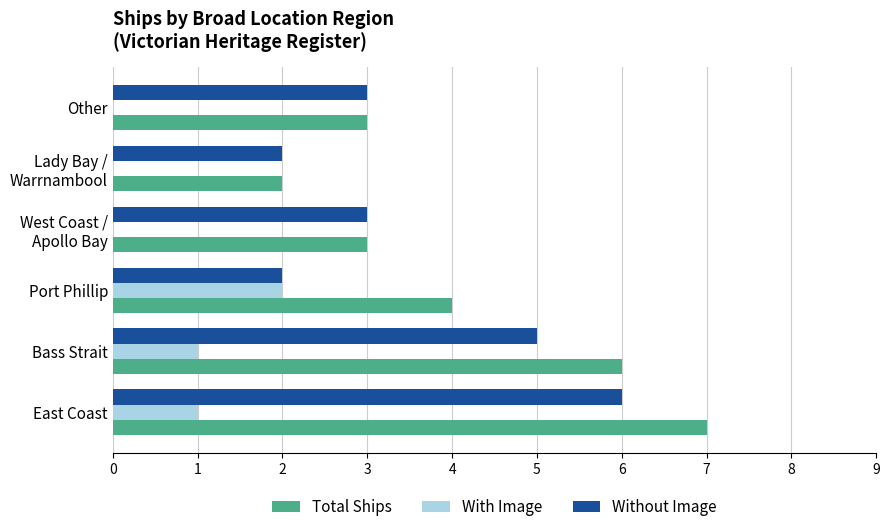

Which series has the largest total across all categories?

Total Ships